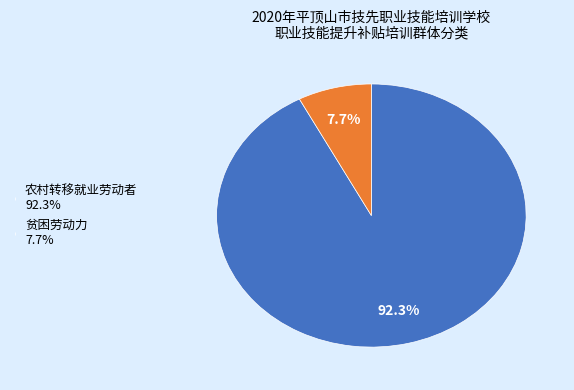

Is it true that 农村转移就业劳动者 is 67% of the pie?

False